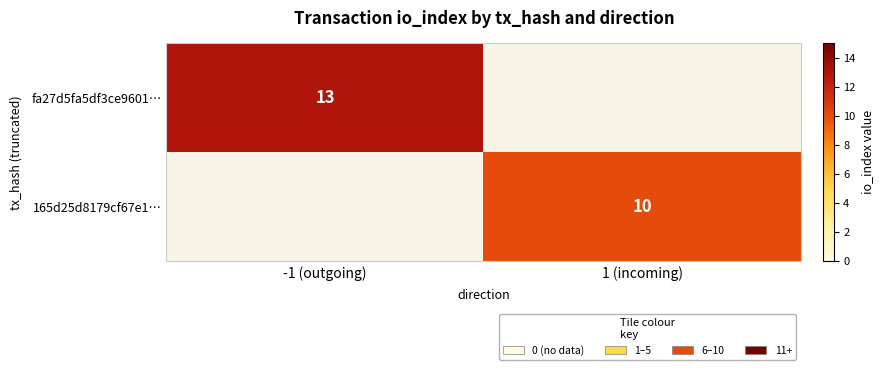

Is it true that 165d25d8179cf67e1… equals 3 at 1 (incoming)?

False